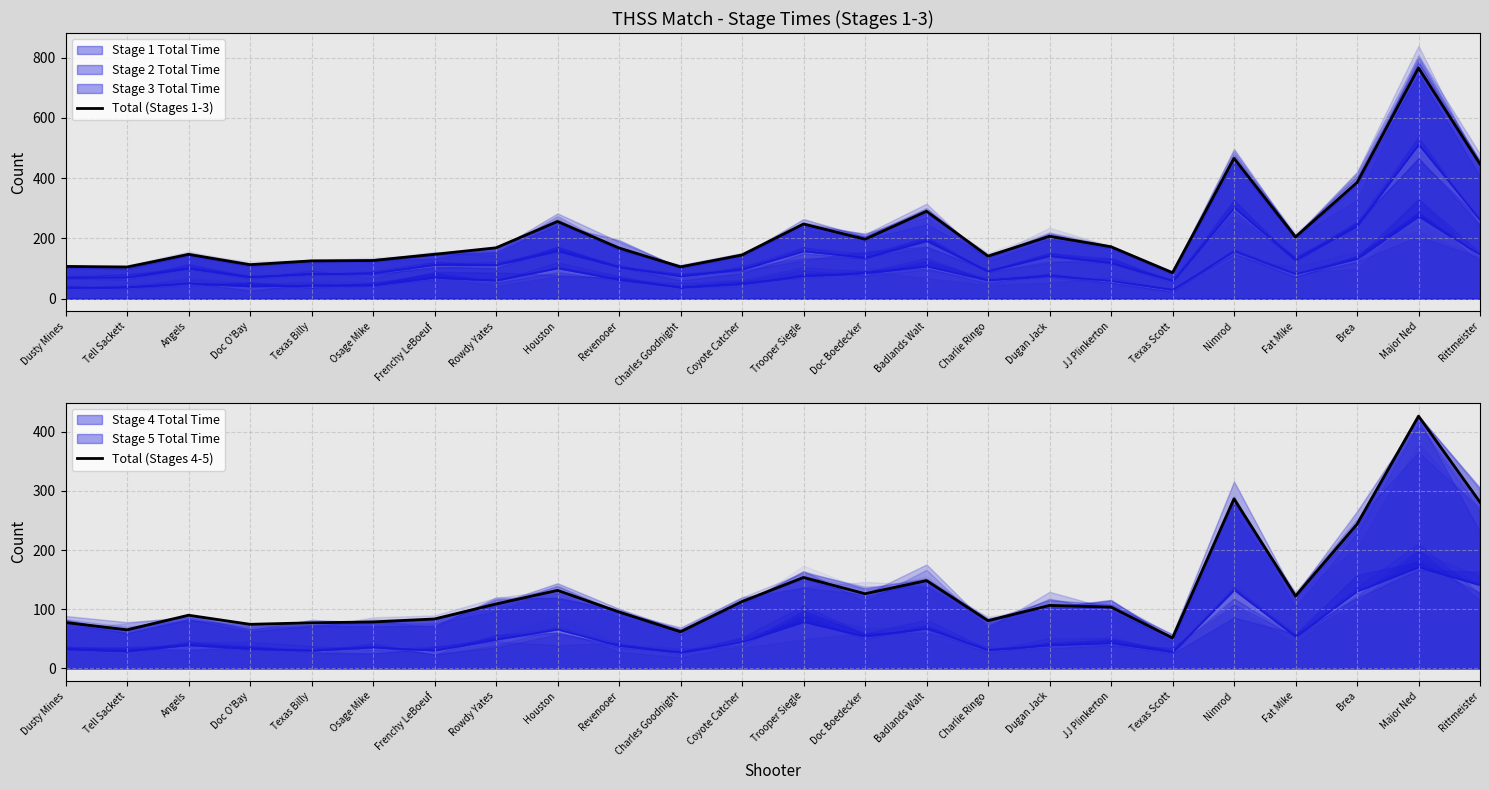

Reading left to right, list all the values displayed in this chart.

Total (Stages 1-3): Dusty Mines=106.9	Tell Sackett=104.8	Angels=146.9	Doc O'Bay=112.8	Texas Billy=125.2	Osage Mike=126.5	Frenchy LeBoeuf=147.1	Rowdy Yates=168.7	Houston=256.0	Revenooer=168.0	Charles Goodnight=105.3	Coyote Catcher=144.8	Trooper Siegle=247.6	Doc Boedecker=197.1	Badlands Walt=289.9	Charlie Ringo=141.0	Dugan Jack=206.9	JJ Plinkerton=172.1	Texas Scott=85.9	Nimrod=465.6	Fat Mike=204.8	Brea=385.2	Major Ned=765.7	Rittmeister=446.5
Total (Stages 4-5): Dusty Mines=77.5	Tell Sackett=65.2	Angels=89.8	Doc O'Bay=74.4	Texas Billy=77.0	Osage Mike=78.5	Frenchy LeBoeuf=83.5	Rowdy Yates=108.8	Houston=131.8	Revenooer=95.3	Charles Goodnight=61.8	Coyote Catcher=112.8	Trooper Siegle=153.6	Doc Boedecker=126.1	Badlands Walt=148.3	Charlie Ringo=80.5	Dugan Jack=106.4	JJ Plinkerton=103.5	Texas Scott=51.5	Nimrod=286.5	Fat Mike=122.2	Brea=243.6	Major Ned=426.3	Rittmeister=280.9